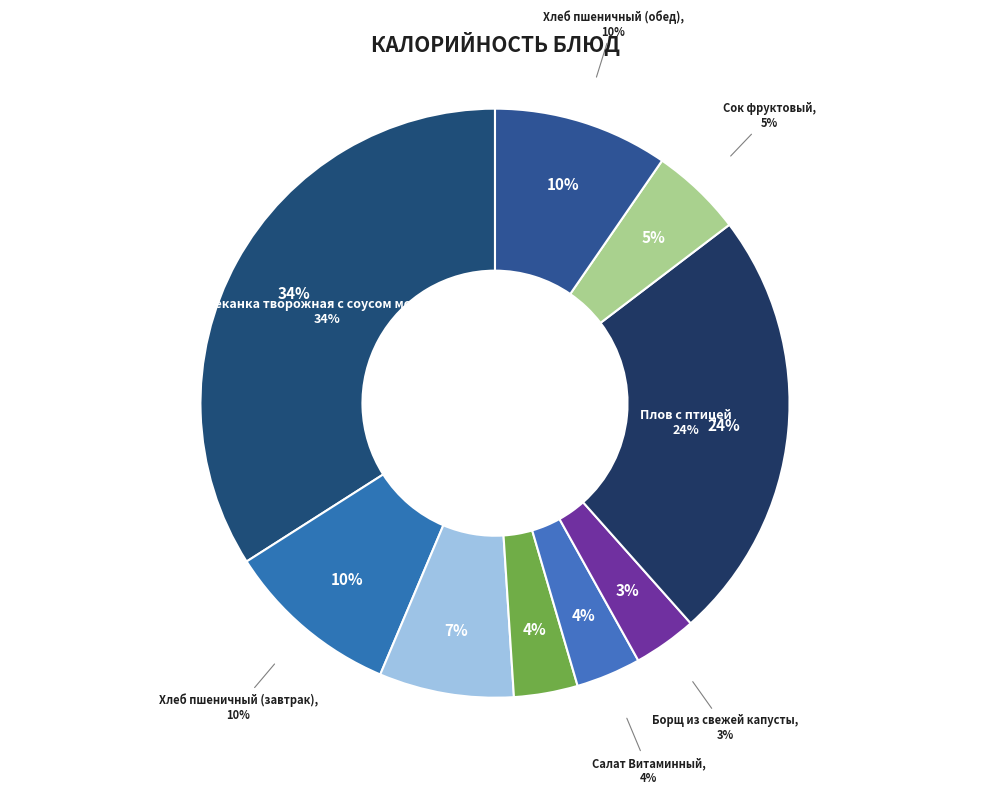

How many segments does this pie chart have?

9